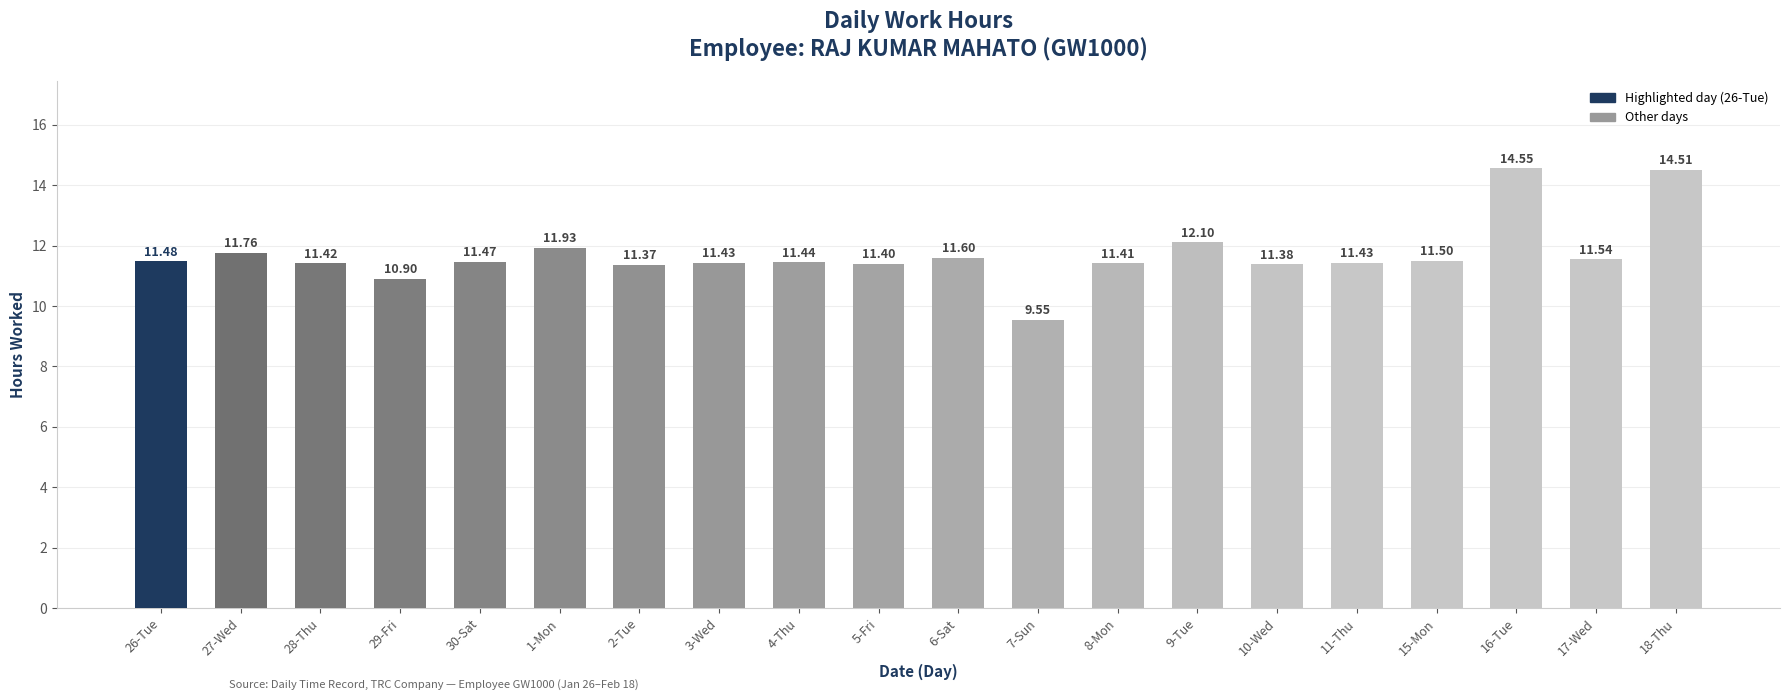

Where does the data first go above 11?

26-Tue